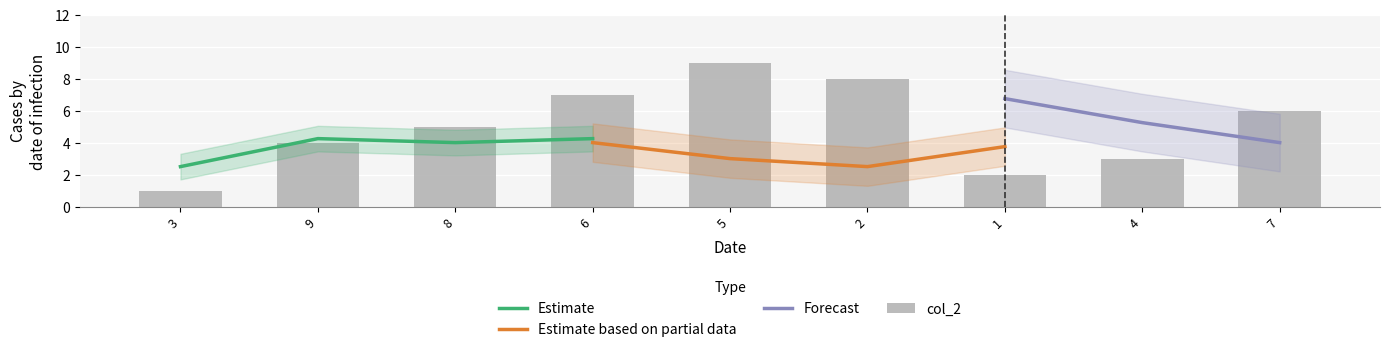

At which label does col_2 reach its minimum?

3